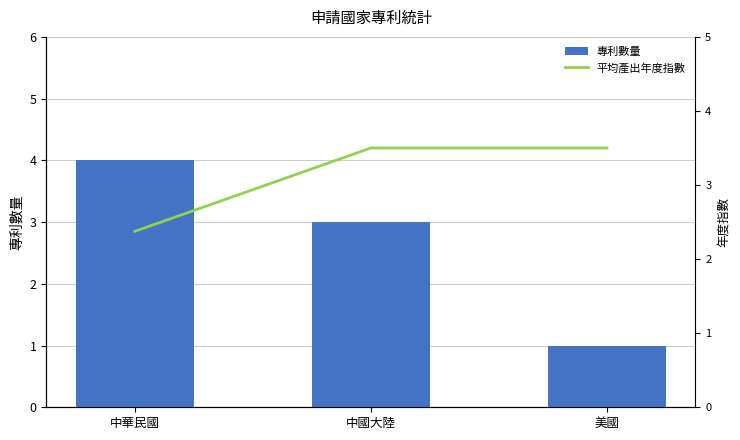

What position from the right is 美國?

1